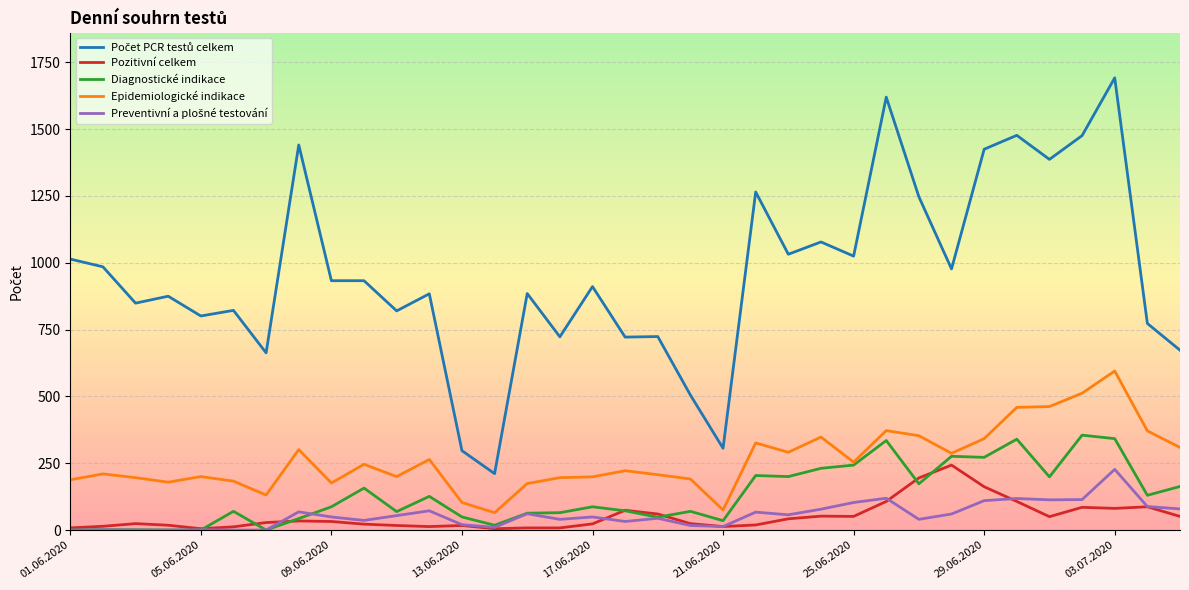

What is the maximum value shown in the chart?

1692